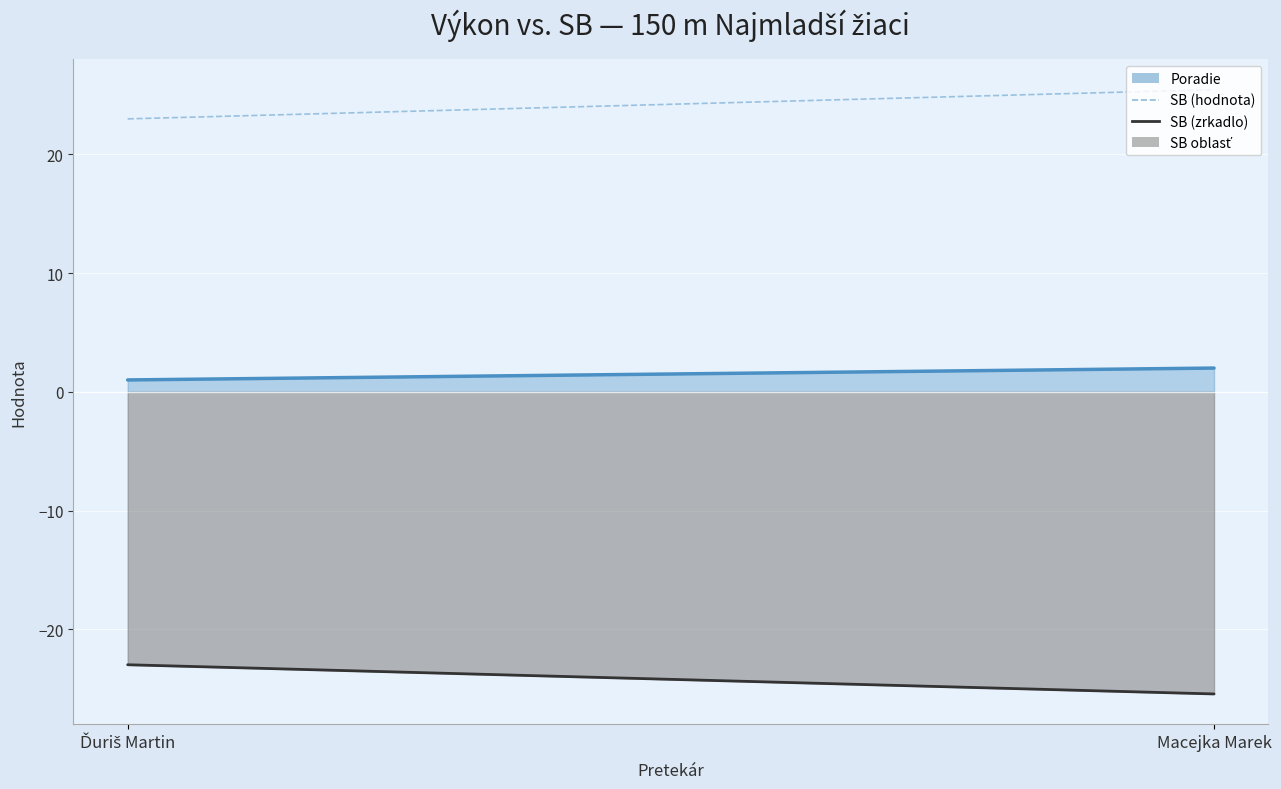

What is the spread (max minus min) of values at Ďuriš Martin?

46.0